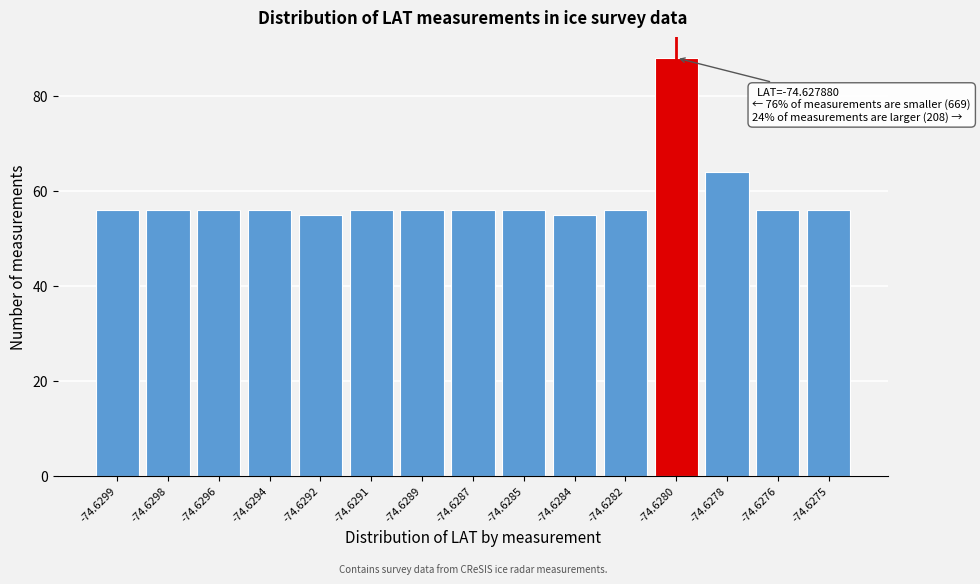

Reading left to right, extract all data points from this chart.

56	56	56	56	55	56	56	56	56	55	56	88	64	56	56